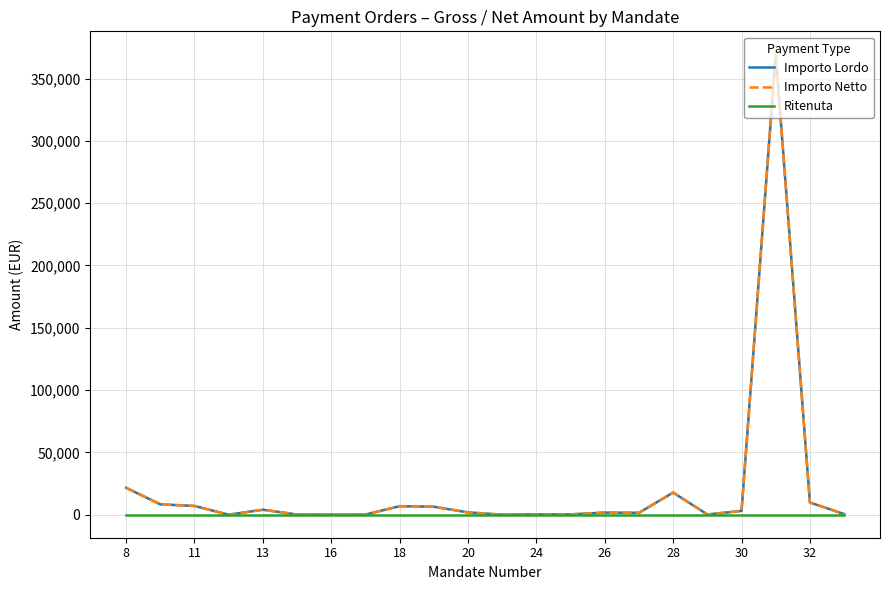

Does the chart have visible grid lines?

Yes